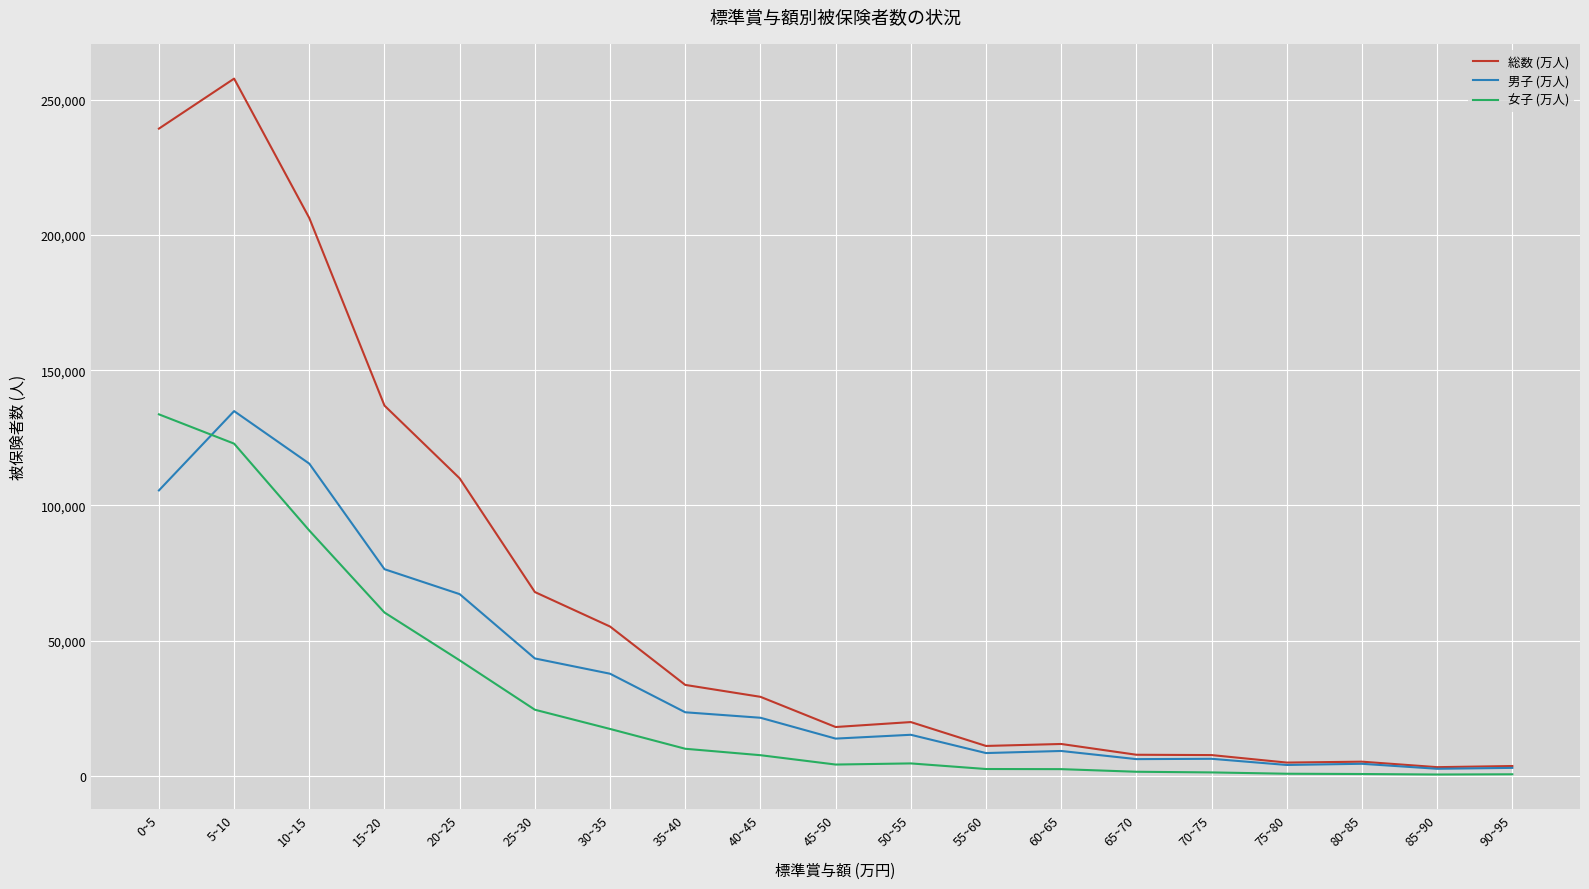

How many lines are shown in the chart?

3